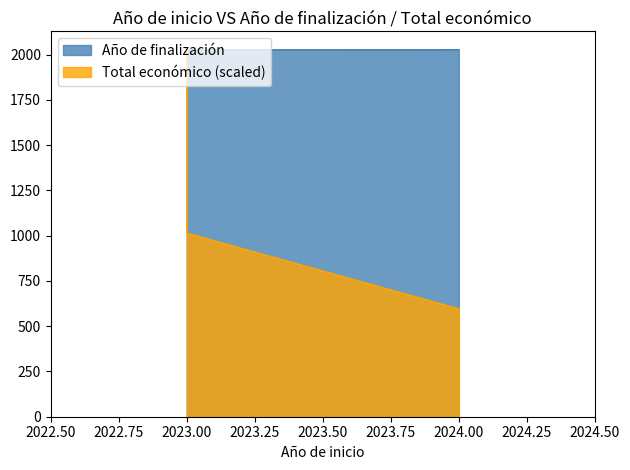

The Año de finalización series shows 2026.0 at 2023. True or false?

True